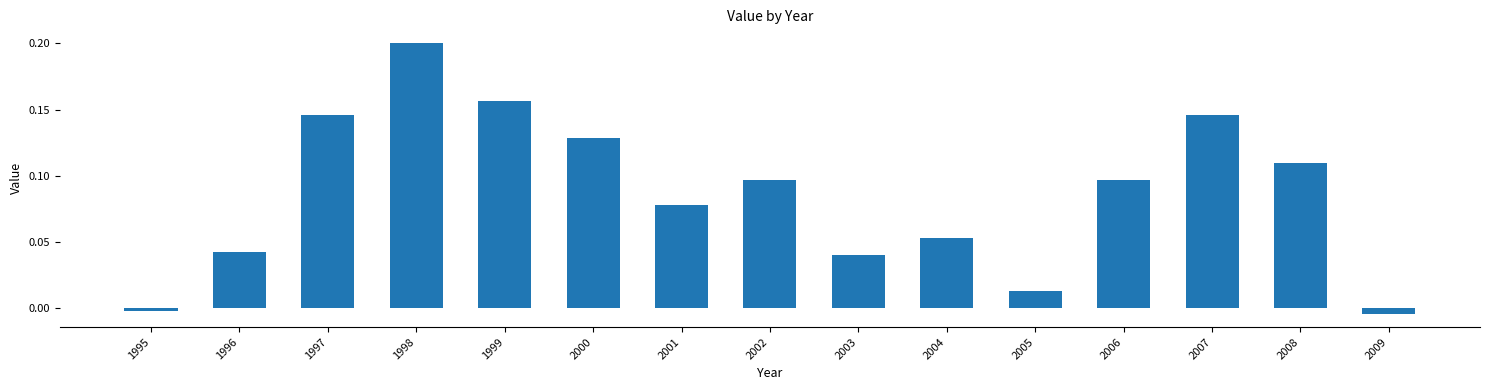

How many values are below 0?

2